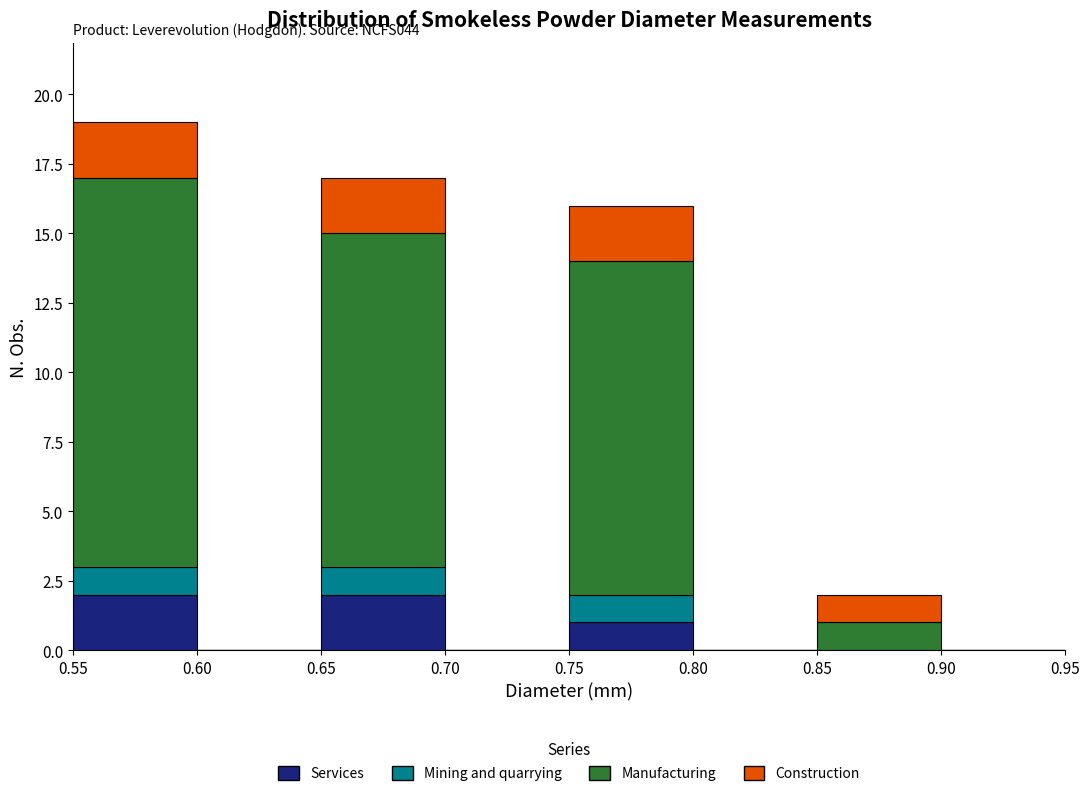

Which range on the x-axis has the tallest stacked bar (by total height)?

0.55 to 0.60